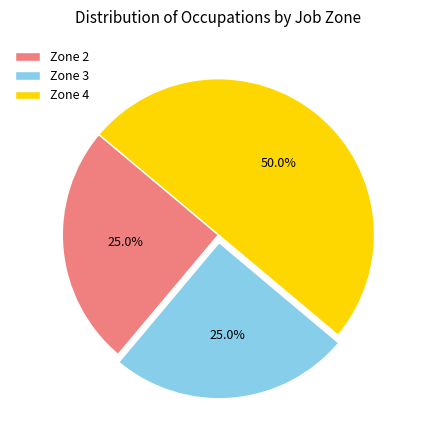

Which slice is the largest?

Zone 4